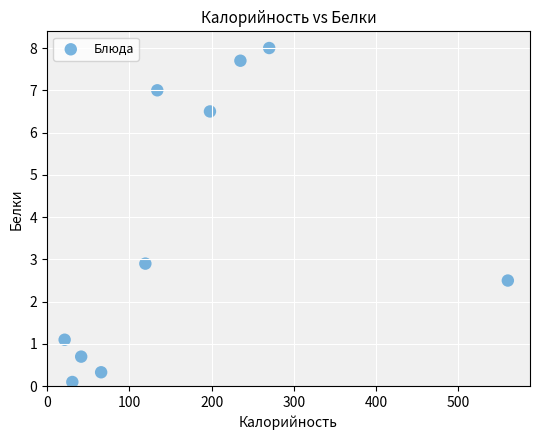

What is the average X value?

167.6